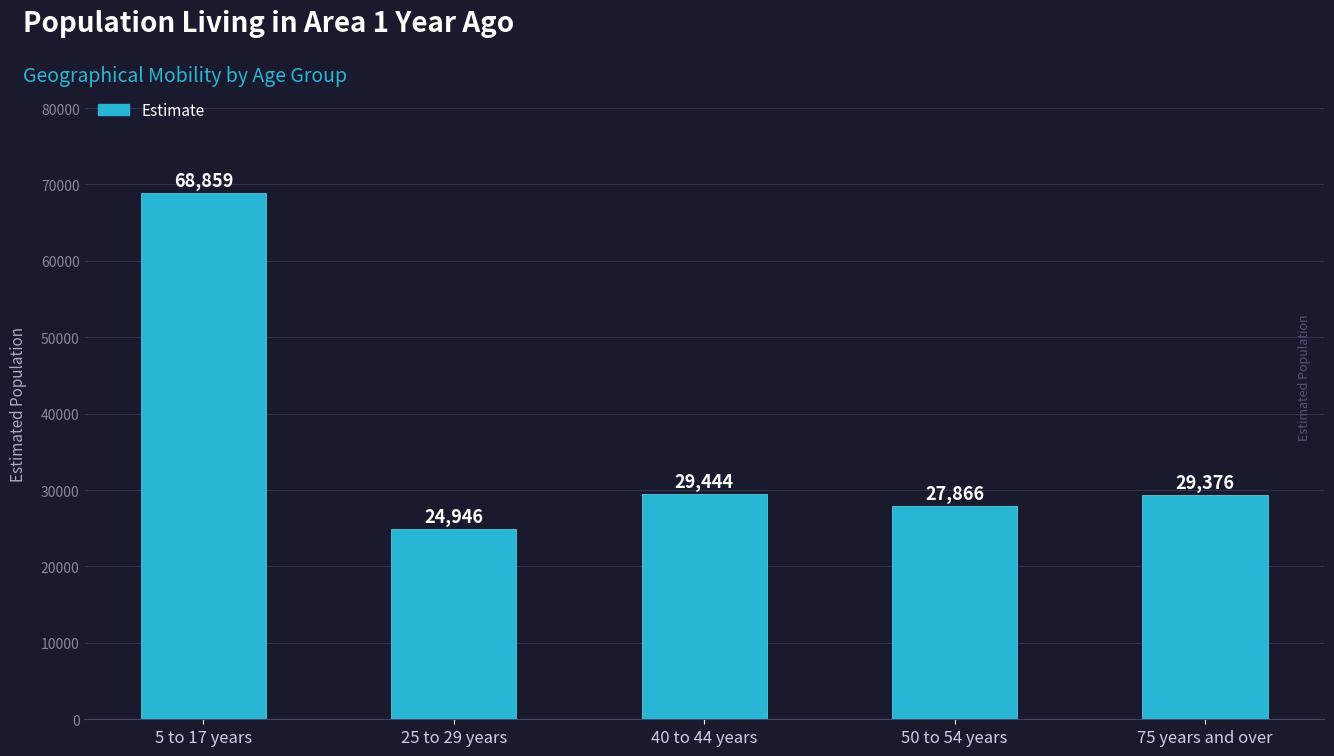

Reading left to right, transcribe all the data shown in this chart.

5 to 17 years=68859	25 to 29 years=24946	40 to 44 years=29444	50 to 54 years=27866	75 years and over=29376